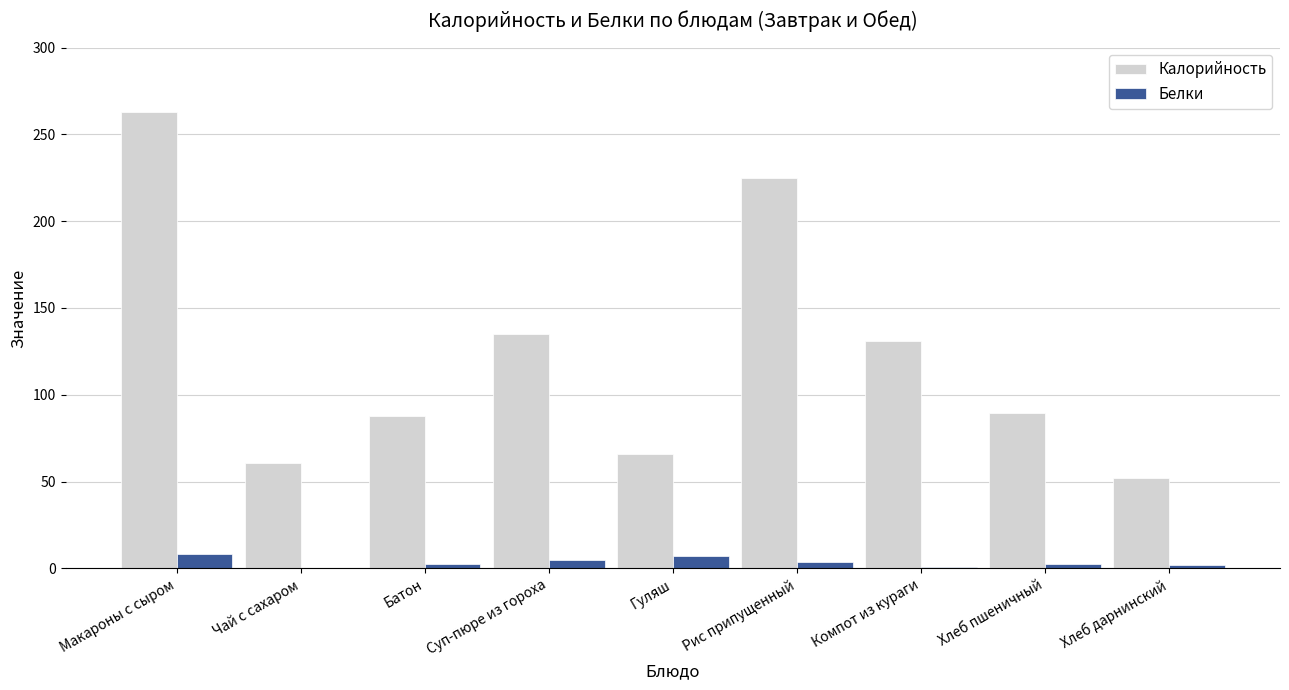

What are all the series names shown in the legend?

Калорийность, Белки